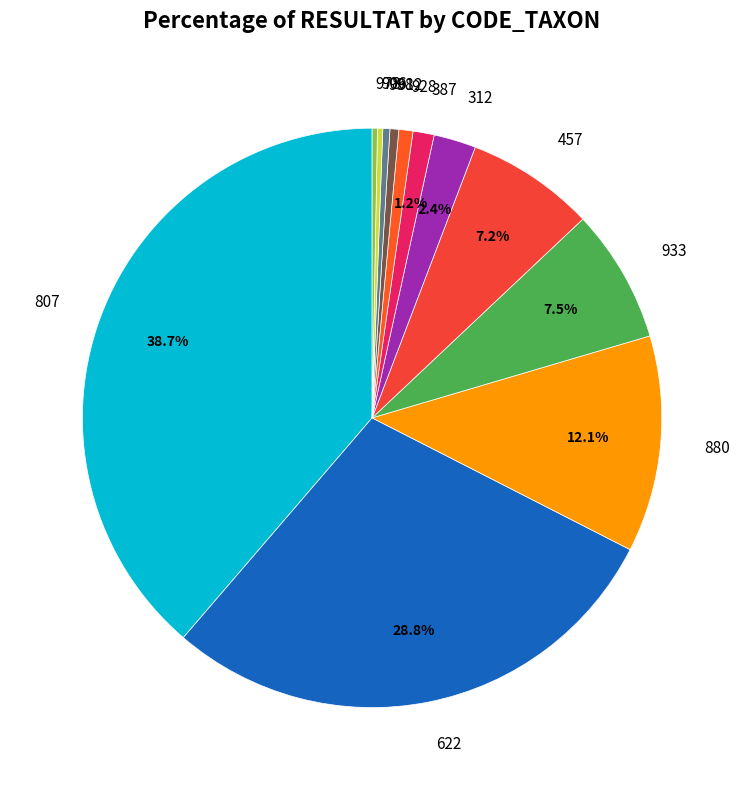

What is the ratio of the value at 998 to the value at 912?

0.8